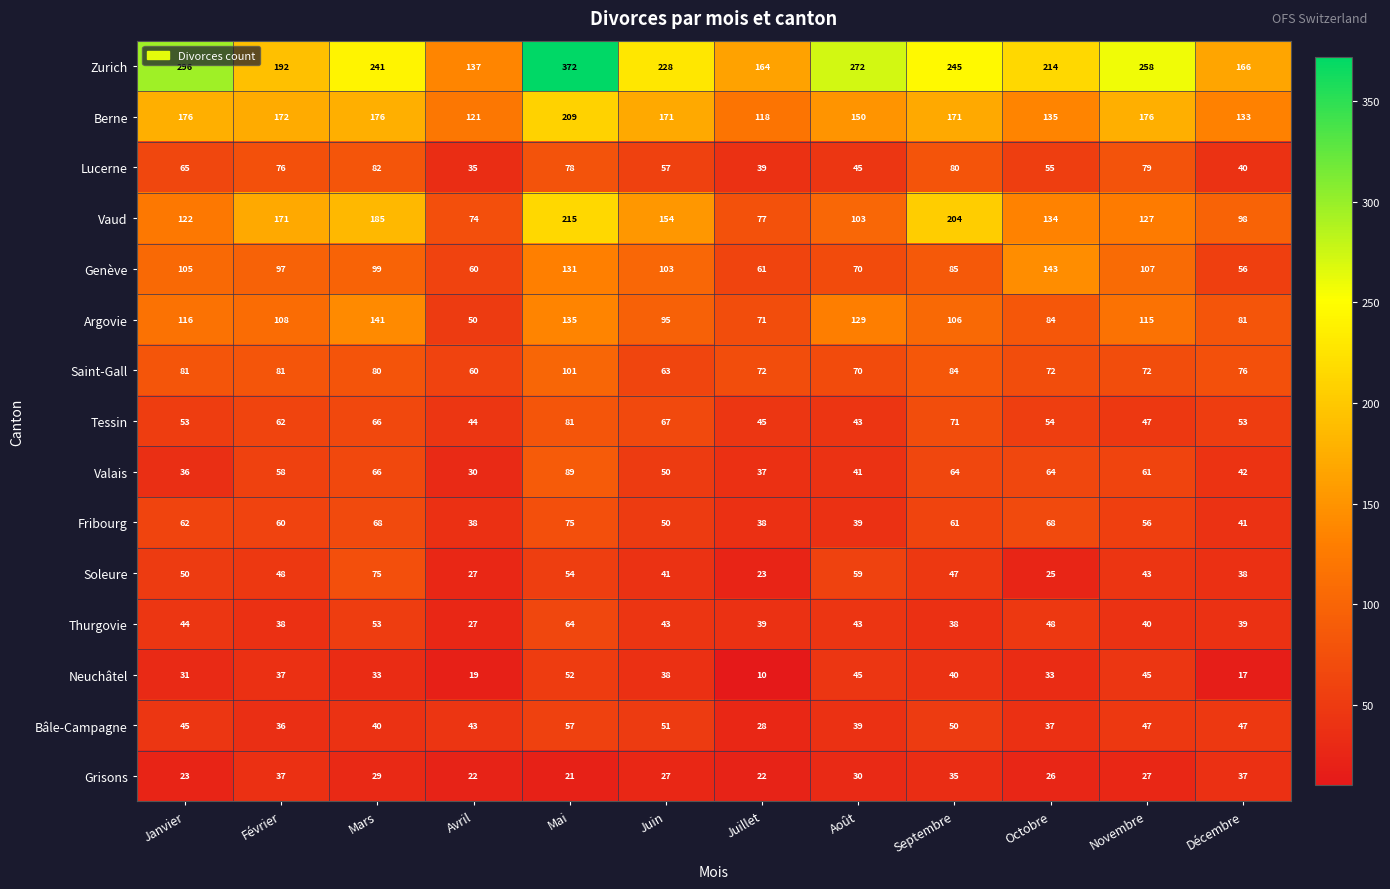

The value of Genève at Octobre is 188. True or false?

False